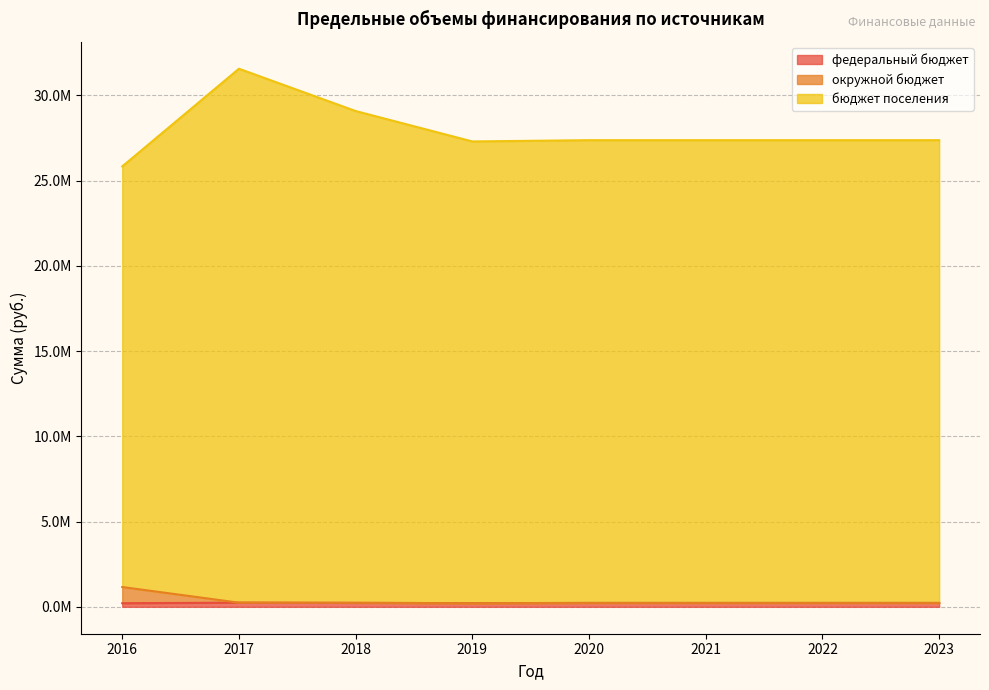

At which label is окружной бюджет closest to 687312?

2017